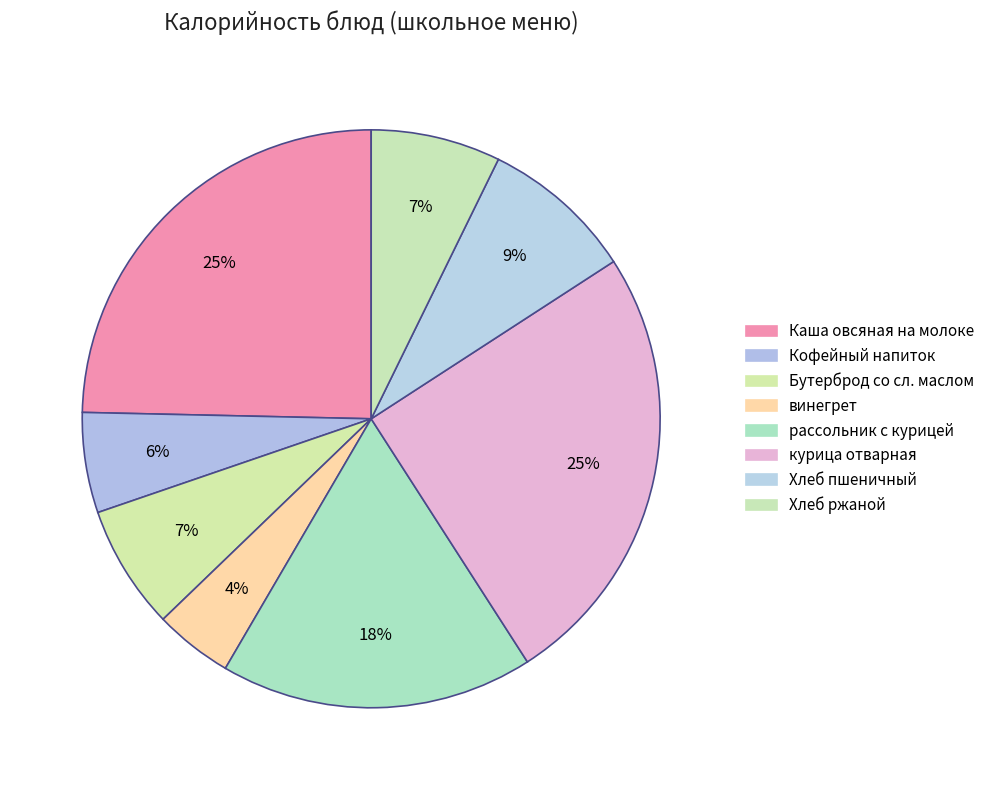

True or false: Бутерброд со сл. маслом accounts for 7% of the total.

True